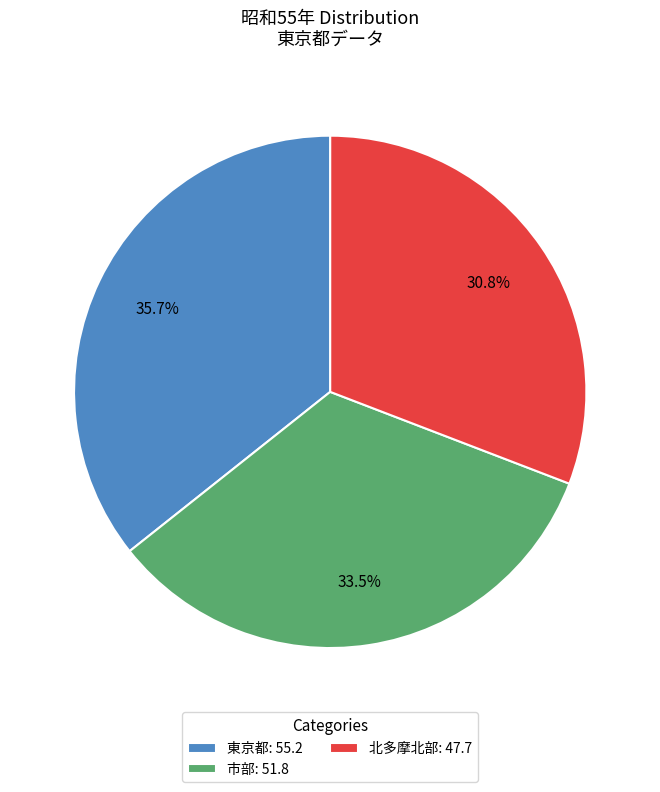

Count the number of slices in the pie.

3